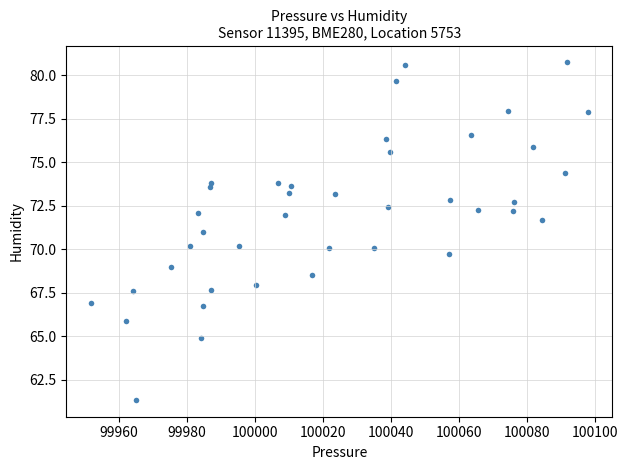

What is the range of Y values (max minus min)?

19.4